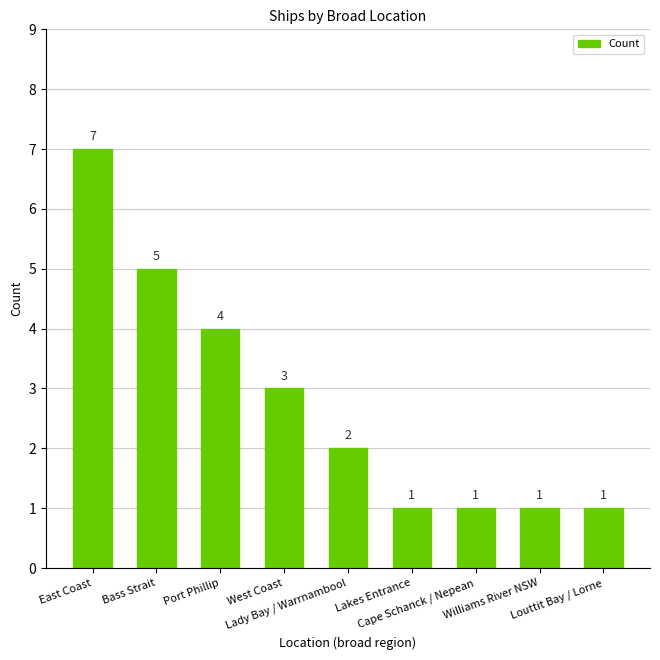

What is the difference between the maximum and minimum values?

6